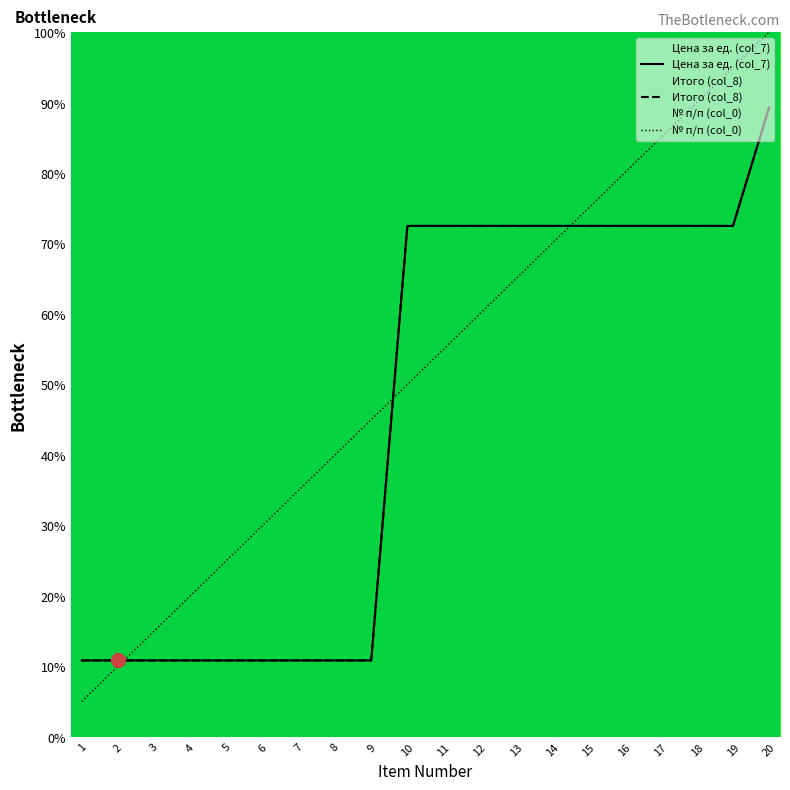

Is it true that № п/п (col_0) equals 80.0 at 16?

True